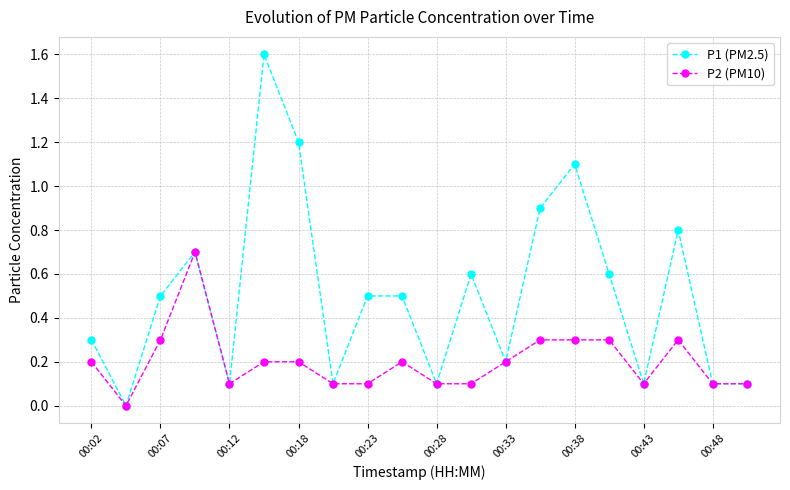

Which series has the widest spread of values?

P1 (PM2.5)